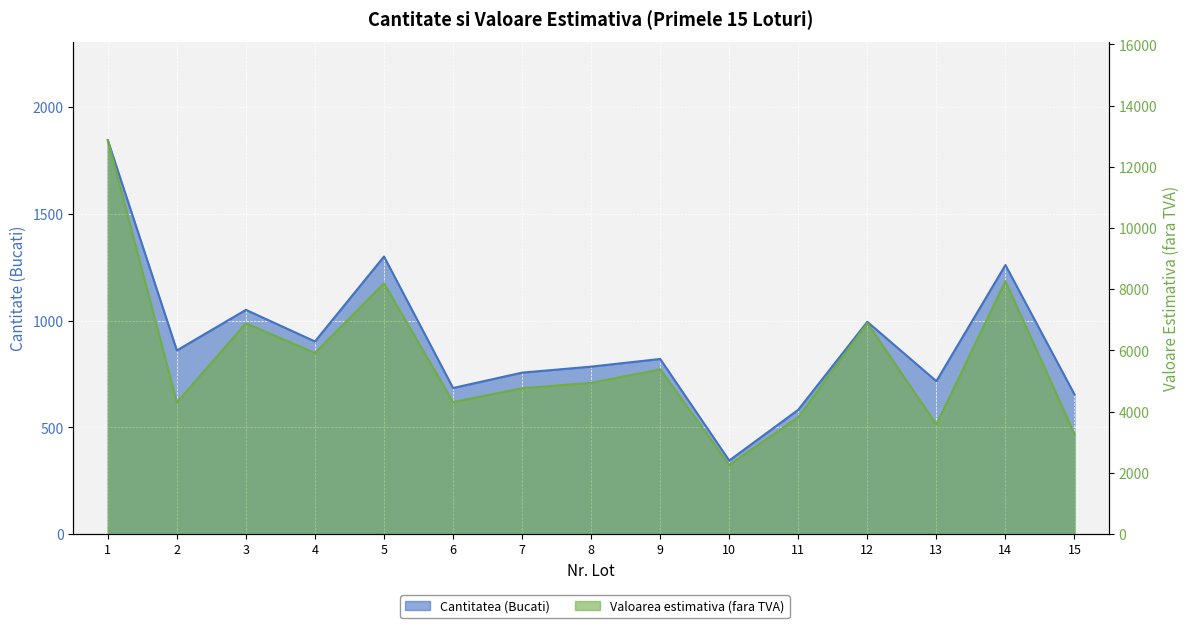

What are all the series names shown in the legend?

Cantitatea, Valoarea estimativa